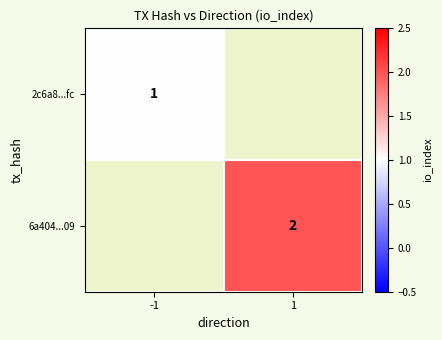

Is the value of 6a404...09 at 1 greater than the value of 2c6a8...fc at -1?

Yes